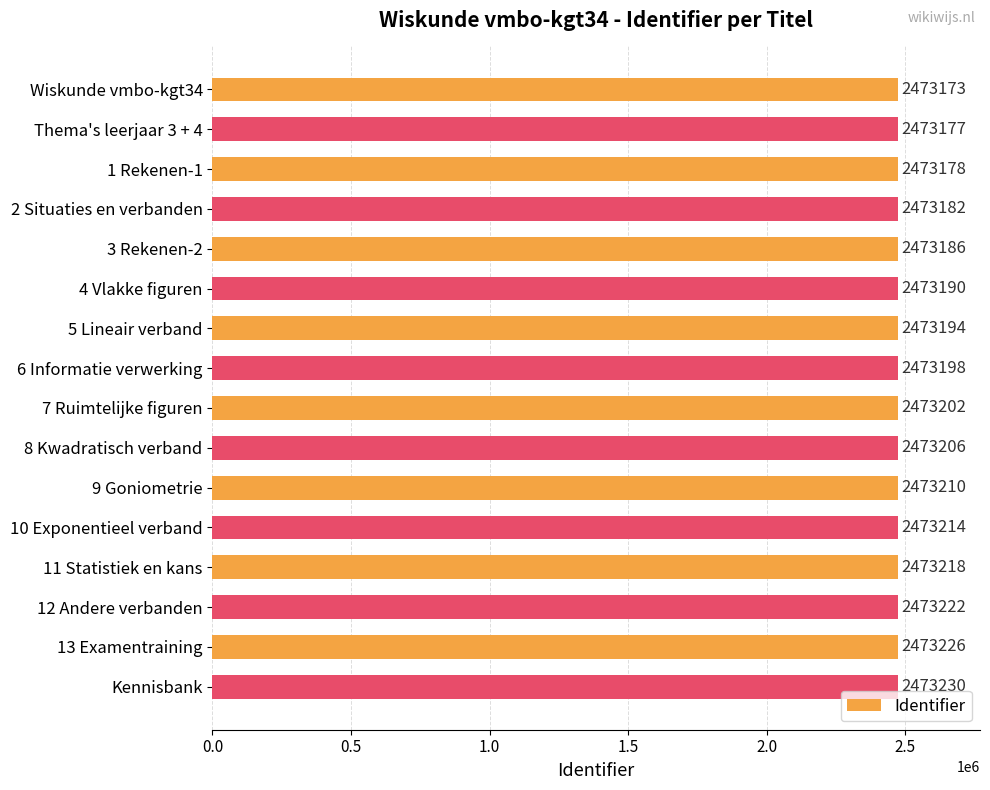

Rank the categories by value from highest to lowest.

Kennisbank, 13 Examentraining, 12 Andere verbanden, 11 Statistiek en kans, 10 Exponentieel verband, 9 Goniometrie, 8 Kwadratisch verband, 7 Ruimtelijke figuren, 6 Informatie verwerking, 5 Lineair verband, 4 Vlakke figuren, 3 Rekenen-2, 2 Situaties en verbanden, 1 Rekenen-1, Thema's leerjaar 3 + 4, Wiskunde vmbo-kgt34